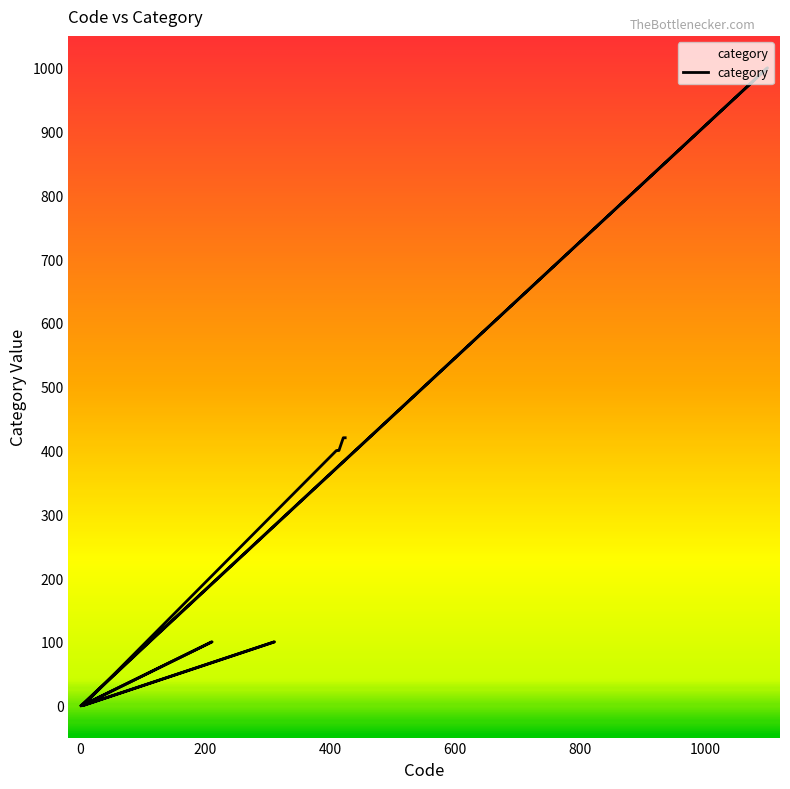

Is it true that the value at 421 is 420?

True